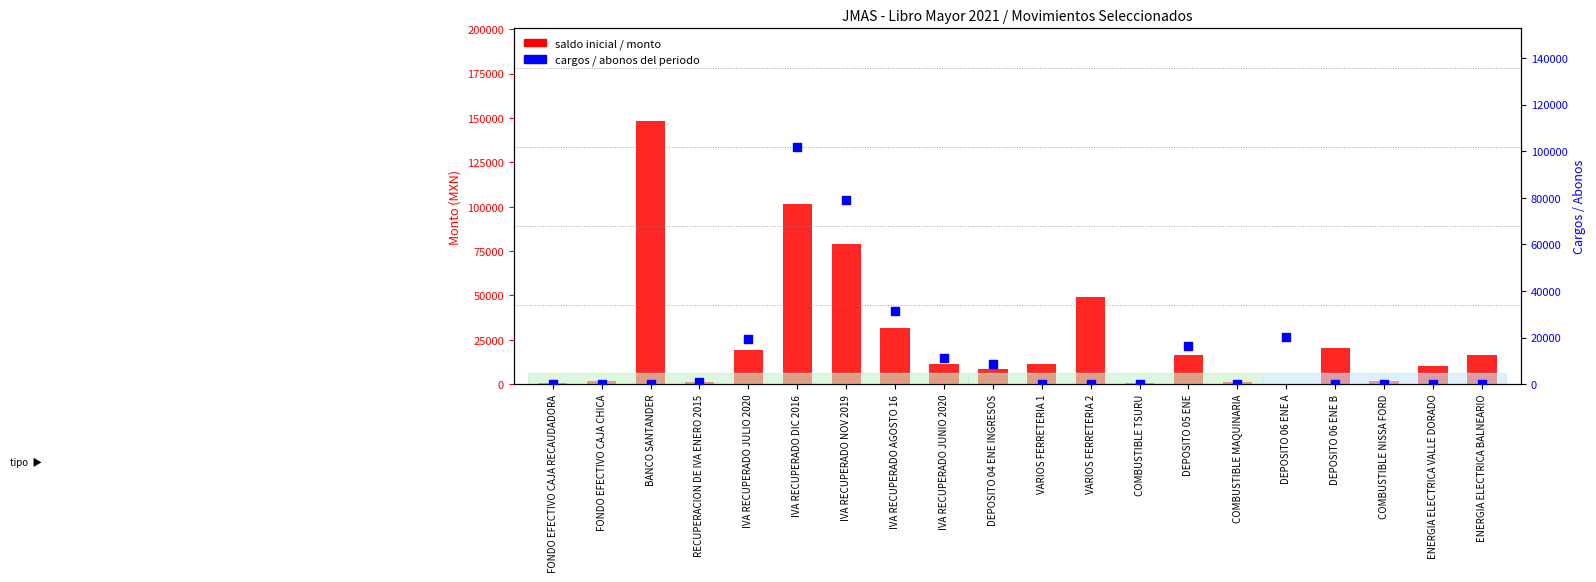

Which series reaches the minimum Y coordinate?

cargos/abonos